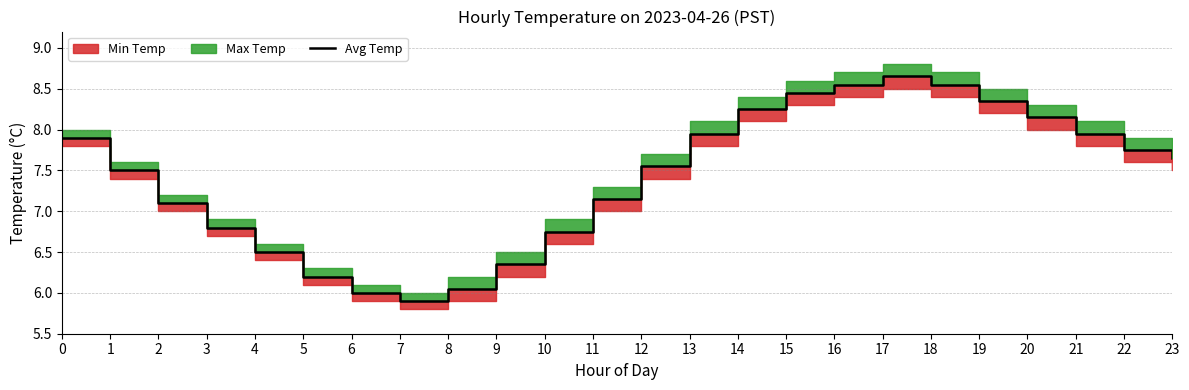

At which category does the data reach its first local valley?

7